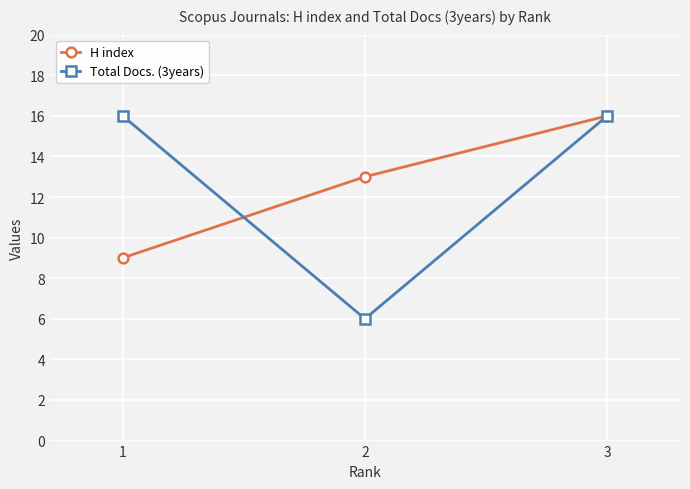

What is the smallest value displayed?

6